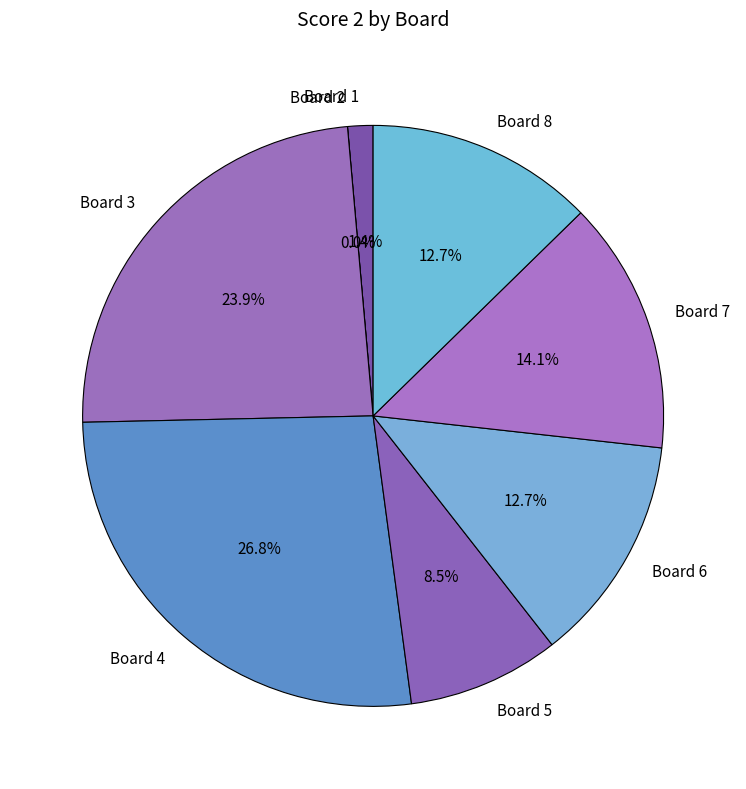

Which slice is the largest?

4